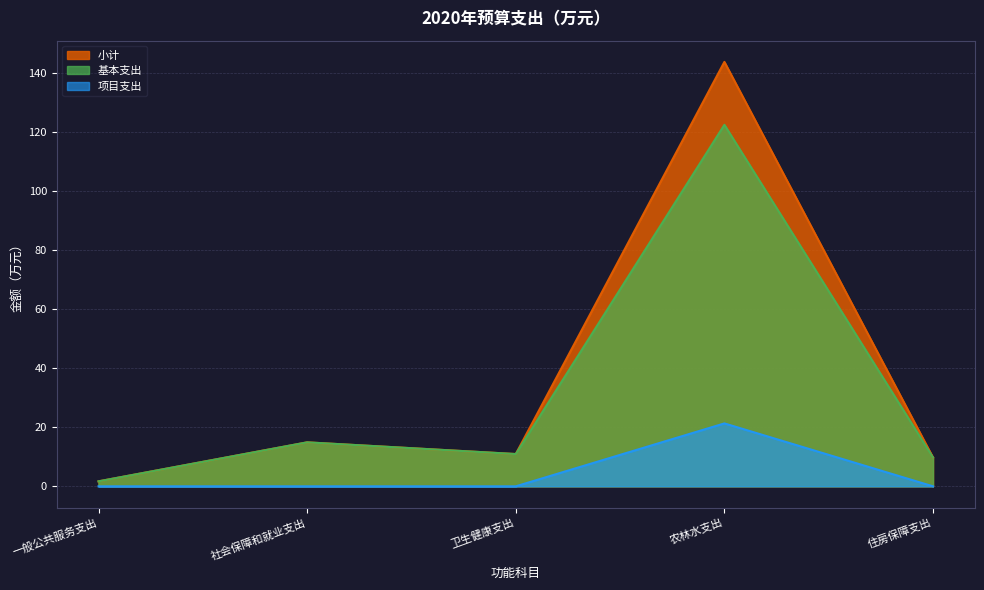

True or false: 基本支出 and 小计 intersect in this chart.

False